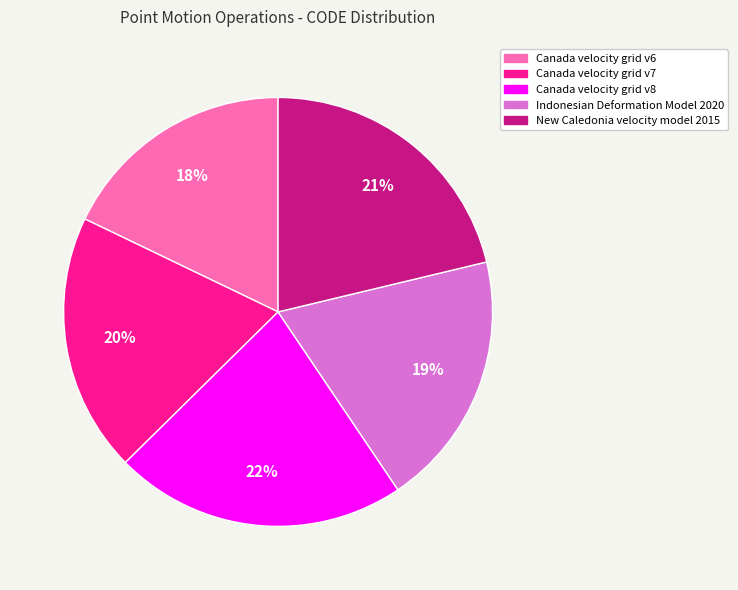

To the nearest percent, what is the average slice percentage?

20%